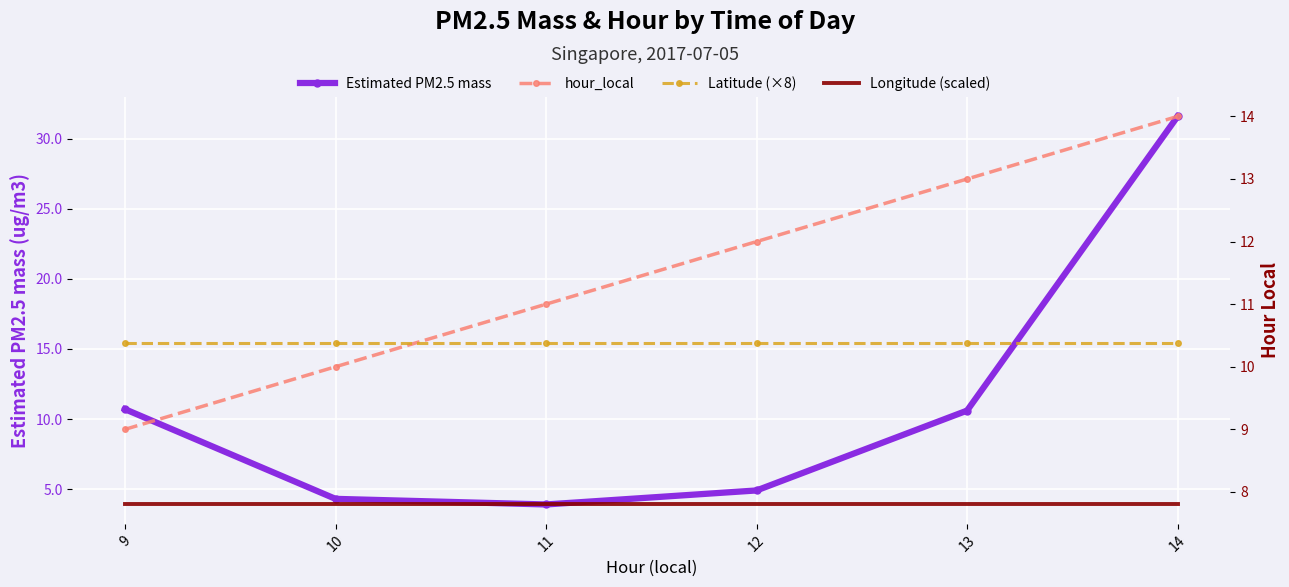

At which label does Longitude (scaled) reach its minimum?

9